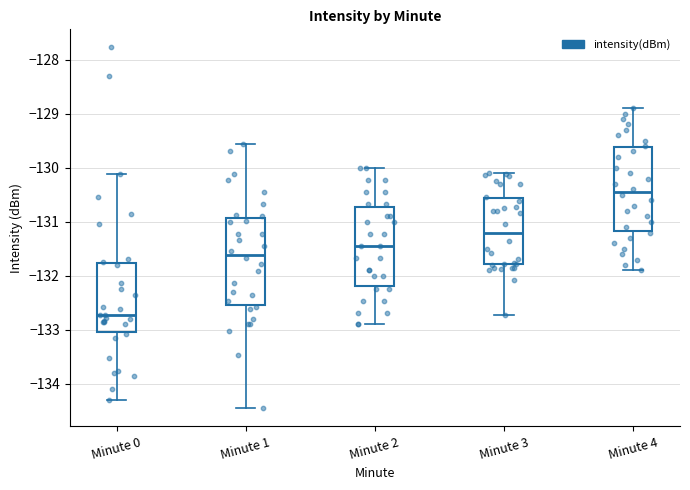

Which box has the highest median line?

Minute 4